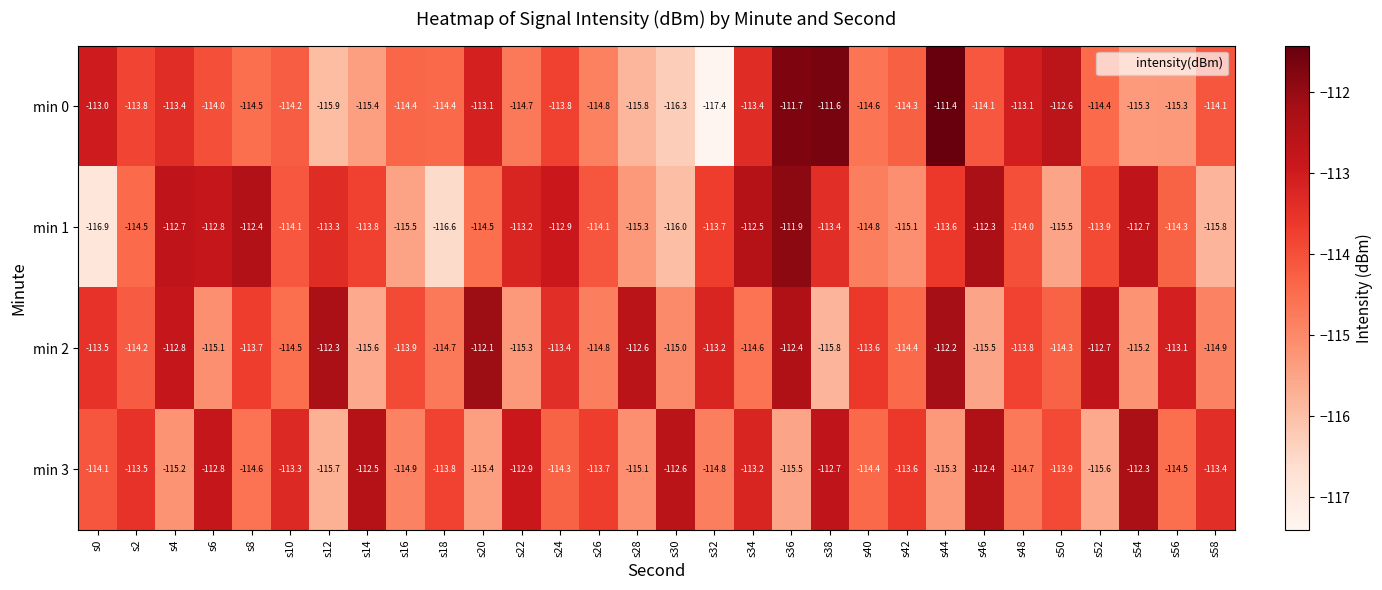

True or false: min 1 has a value of -181.7 at s4.

False